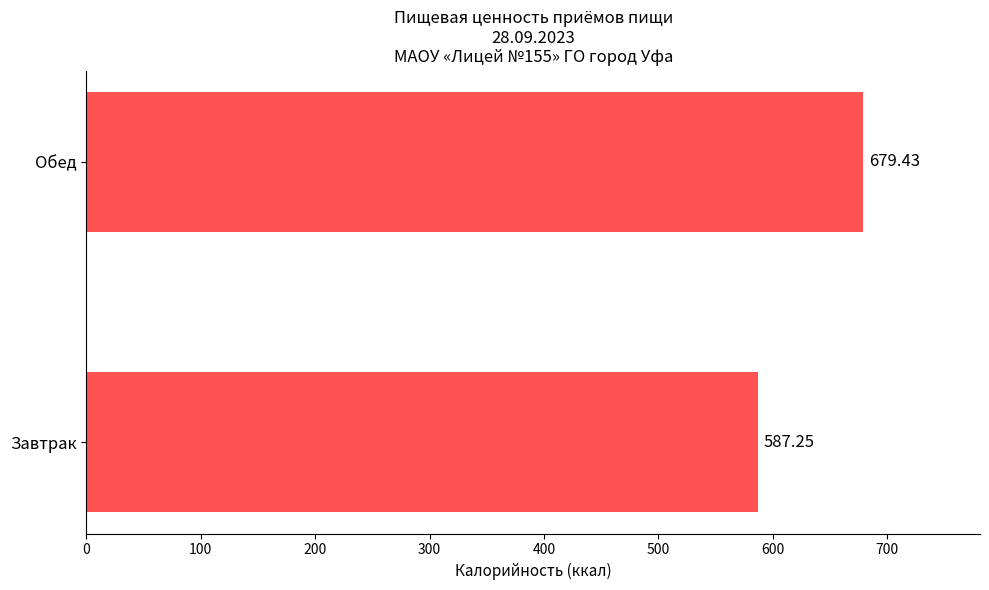

Are the bars horizontal?

Yes